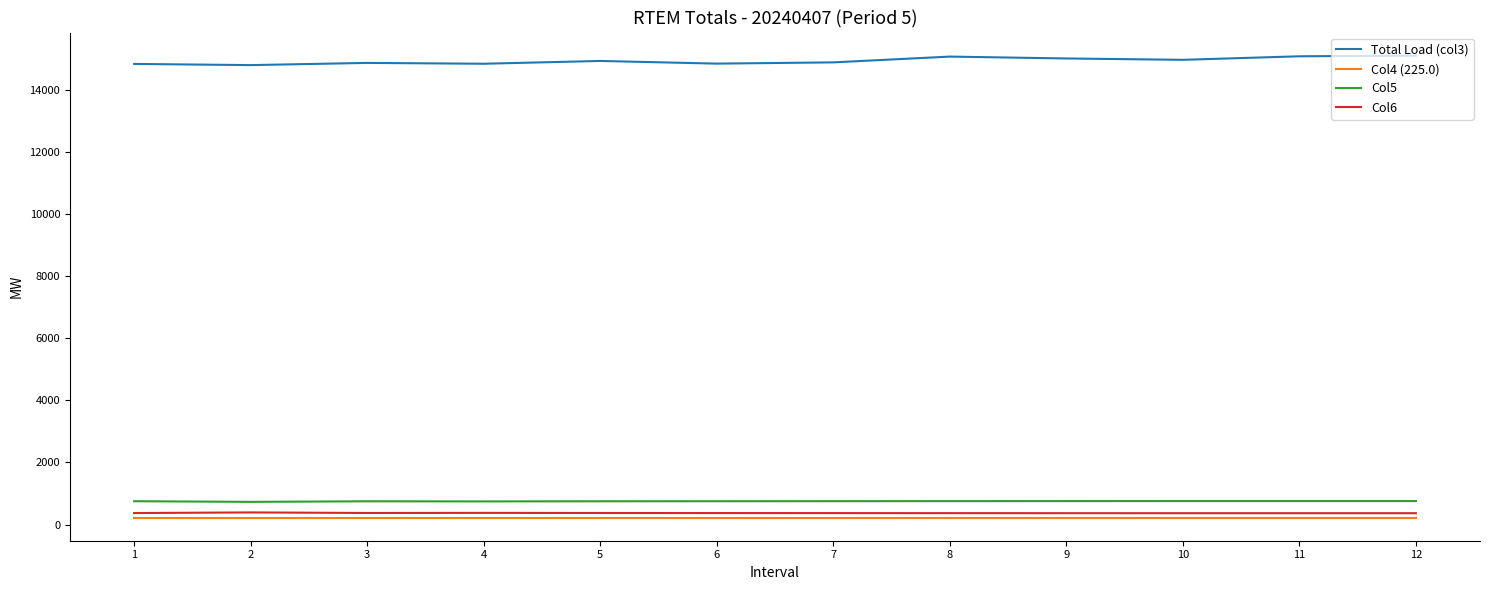

The value of Total Load (col3) at 8 is 15069.1. True or false?

True